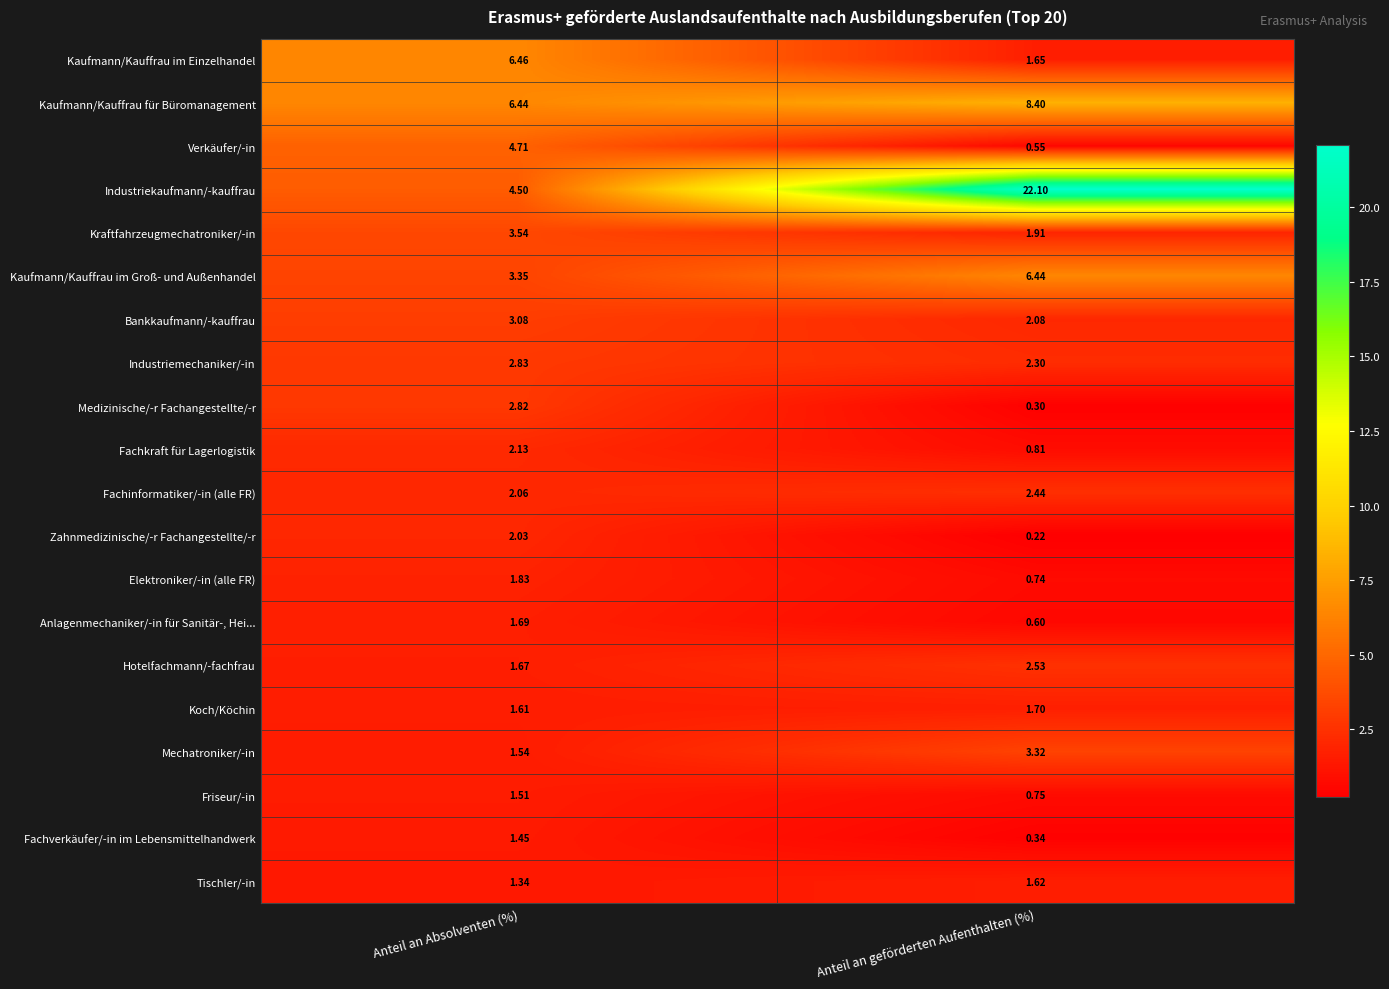

Count the number of data series in this chart.

20